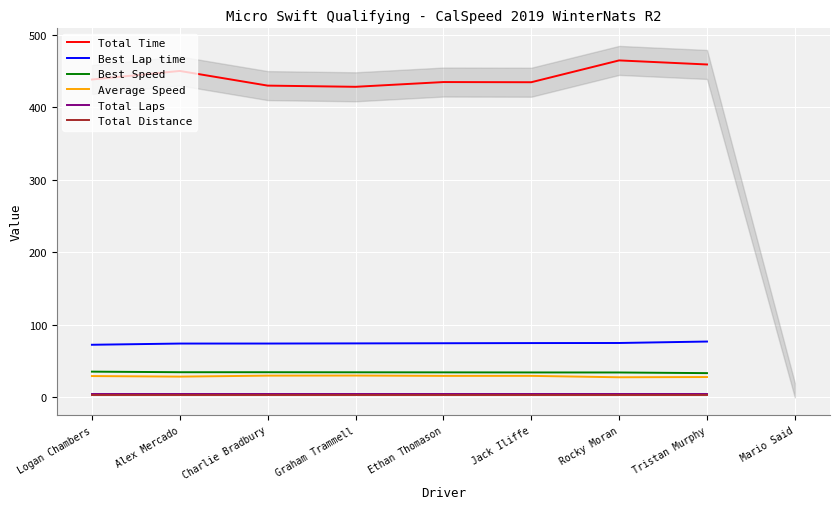

What is the label of the 8th point from the right?

Logan Chambers